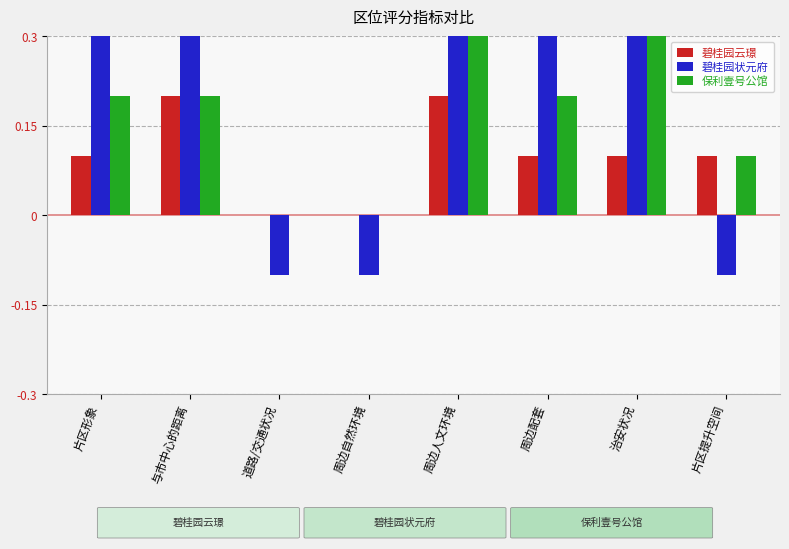

How many values in 碧桂园状元府 are below zero?

3